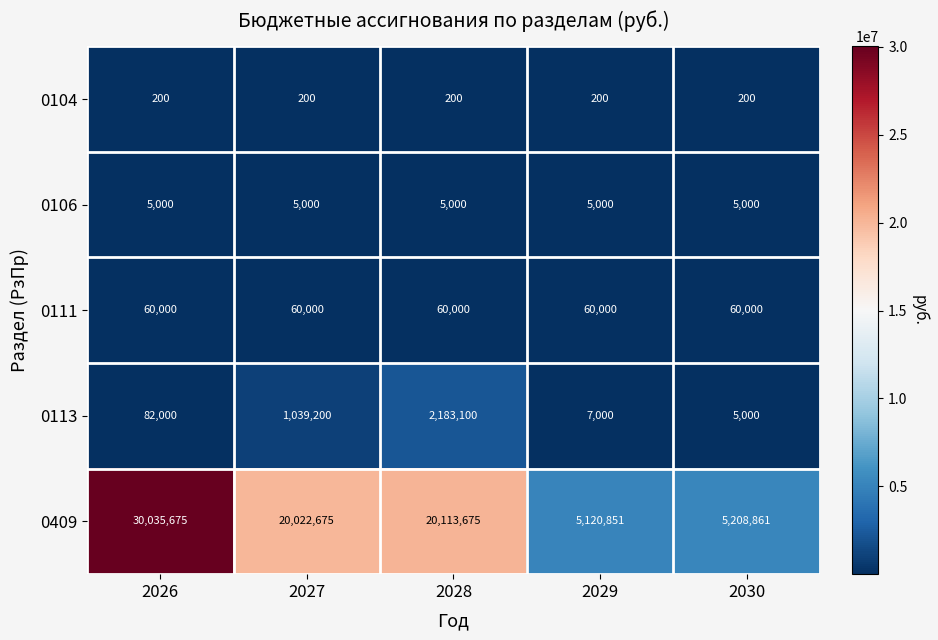

At 2029, list the series in order from largest to smallest.

0409, 0111, 0113, 0106, 0104